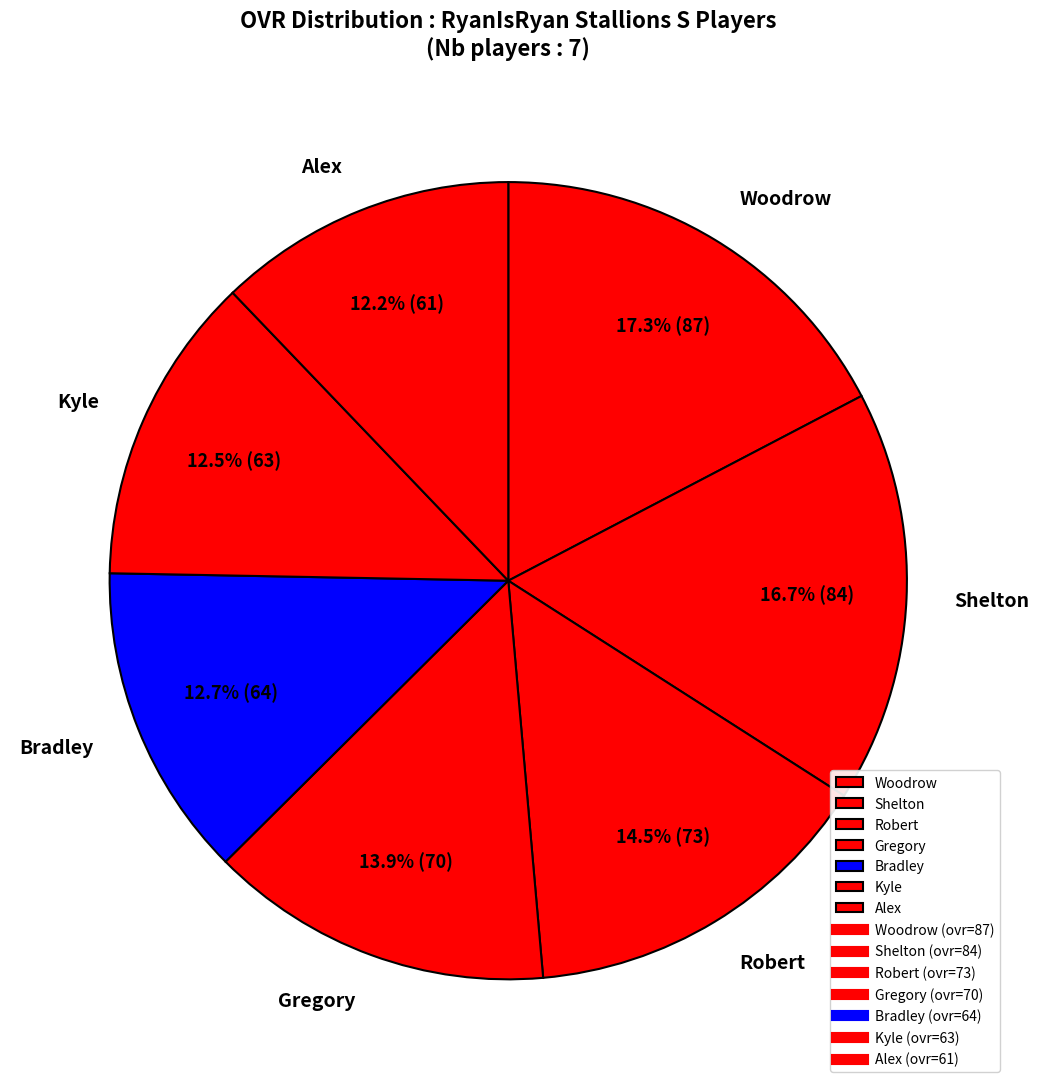

What percentage do Bradley and Gregory together represent?

26.7%